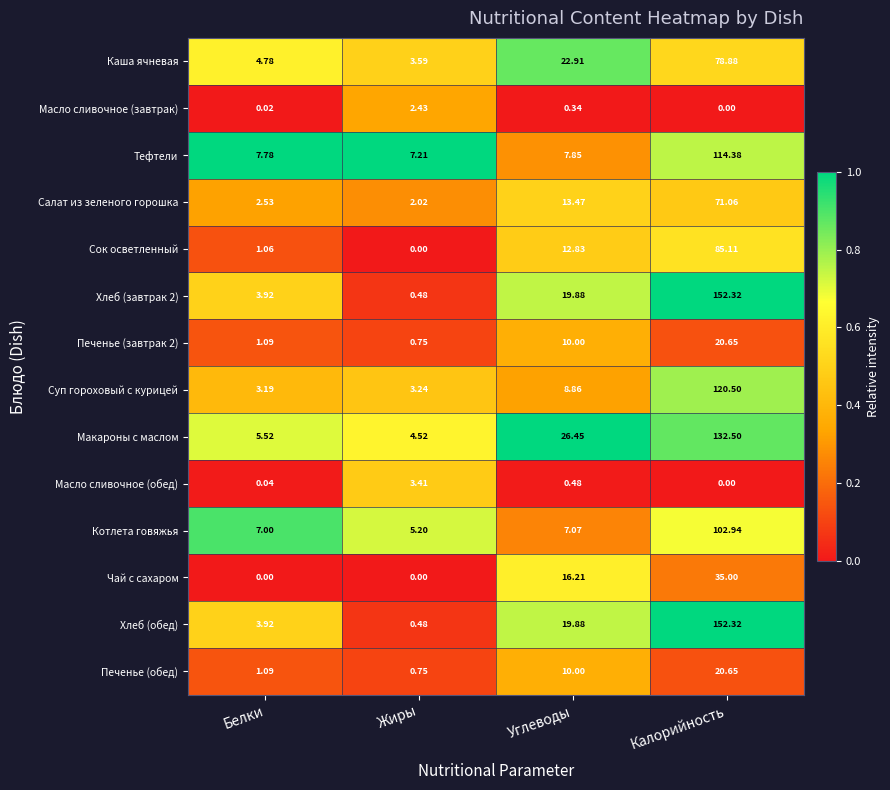

Count the number of data series in this chart.

14